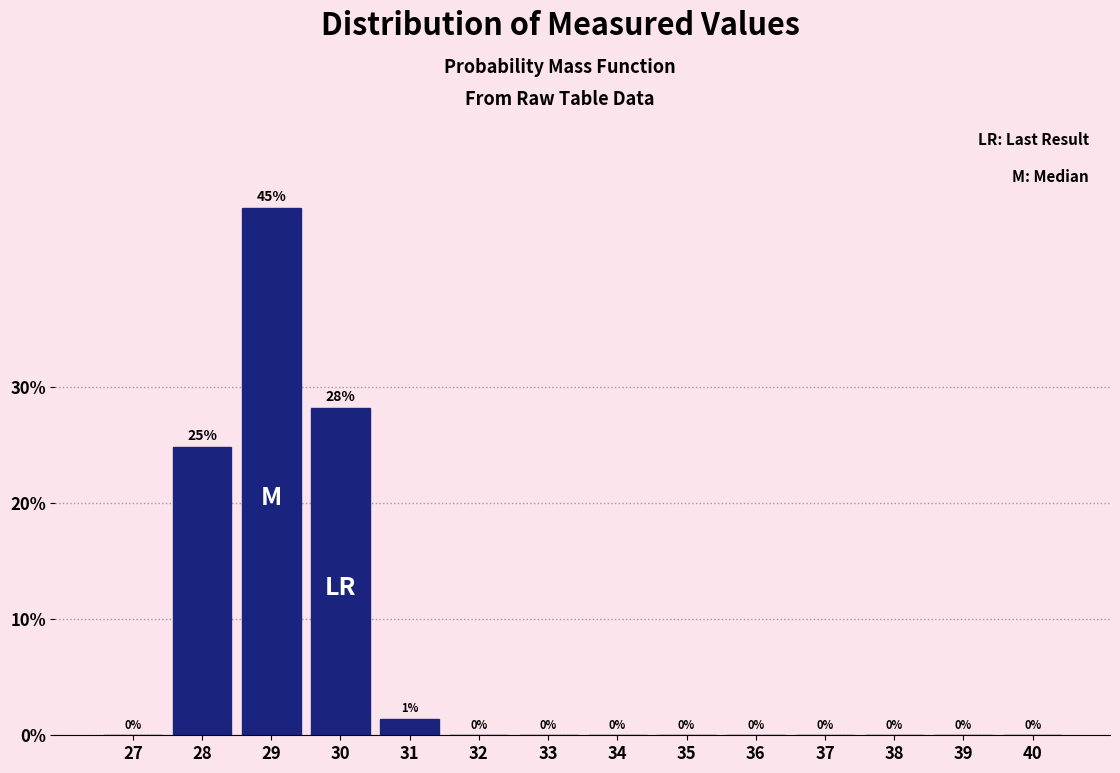

Between 29 and 30, which is larger?

29